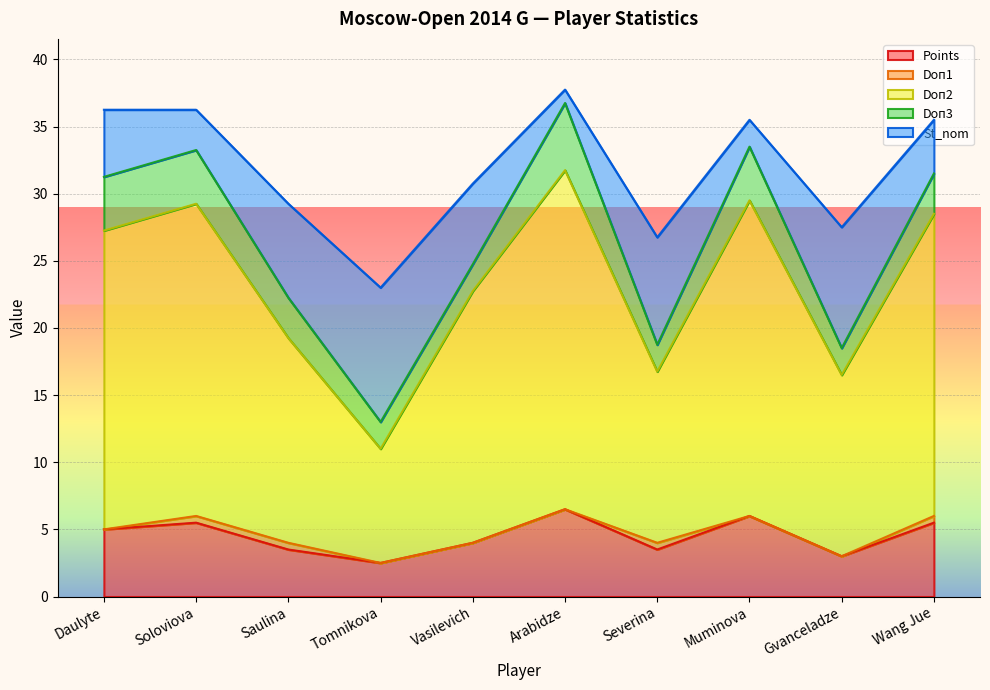

True or false: Doп2 and Doп3 cross at least once.

False